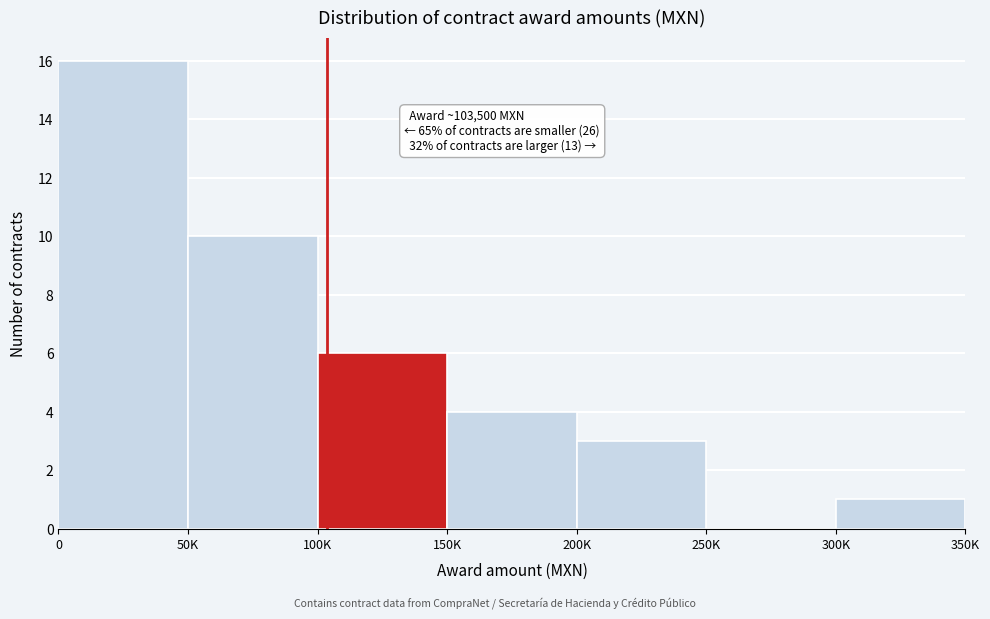

Reading right to left, what are all the values shown in this chart?

300K=1	250K=0	200K=3	150K=4	100K=6	50K=10	0=16